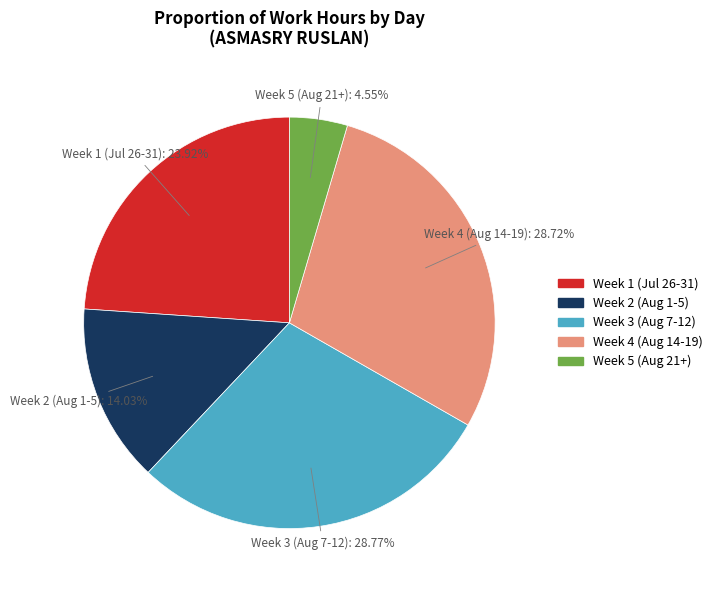

Does any single category account for the majority?

No